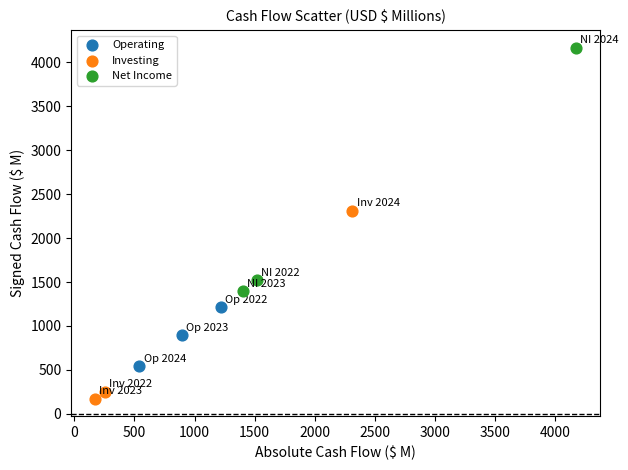

Which series reaches the maximum Y coordinate?

Net Income